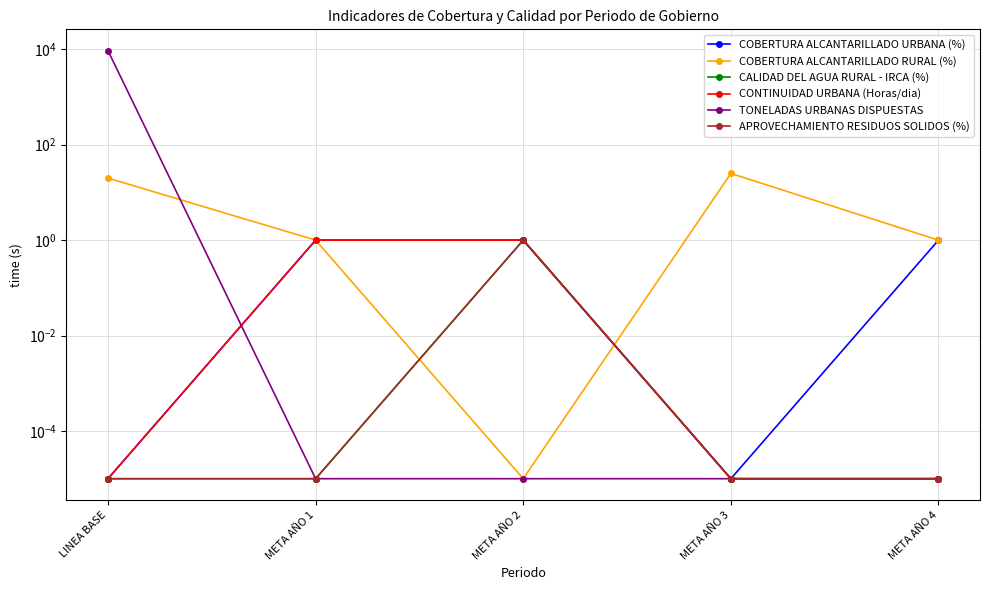

What is the total value across all series at META AÑO 2?

4.0